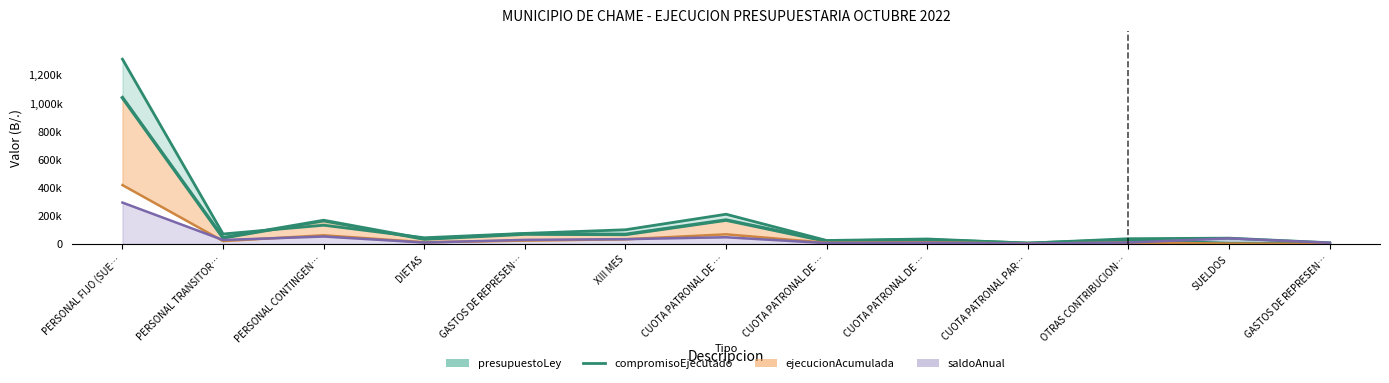

List the labels in order of value, smallest first.

GASTOS DE REPRESEN…, SUELDOS, CUOTA PATRONAL PAR…, CUOTA PATRONAL DE …, OTRAS CONTRIBUCION…, CUOTA PATRONAL DE …, DIETAS, PERSONAL TRANSITOR…, XIII MES, GASTOS DE REPRESEN…, PERSONAL CONTINGEN…, CUOTA PATRONAL DE …, PERSONAL FIJO (SUE…